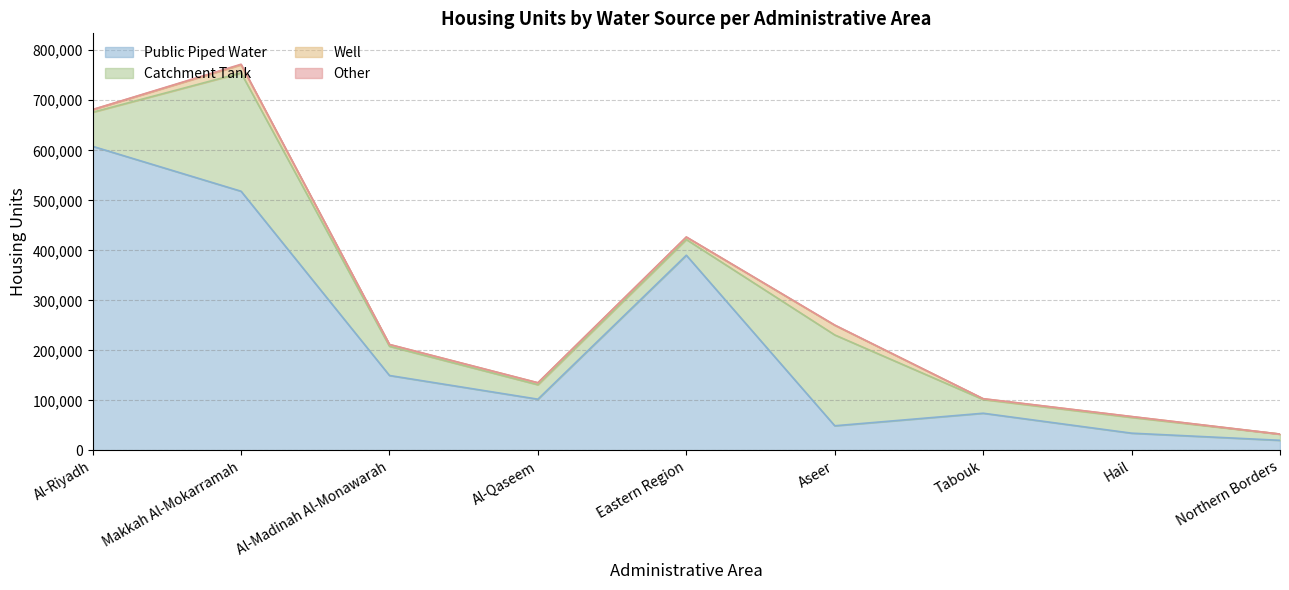

How many lines are shown in the chart?

4